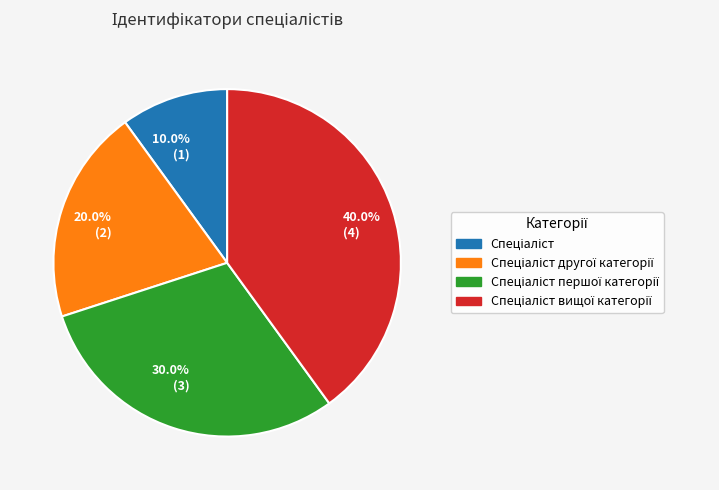

Does any single category account for the majority?

No